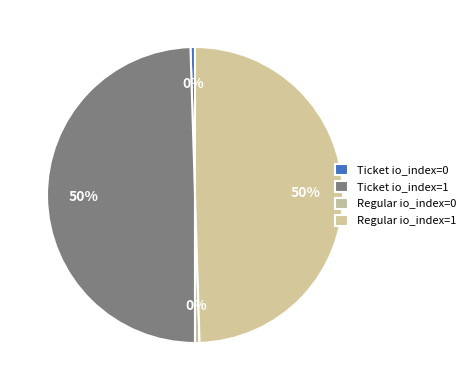

Between Regular io_index=1 and Ticket io_index=1, which is larger?

Regular io_index=1